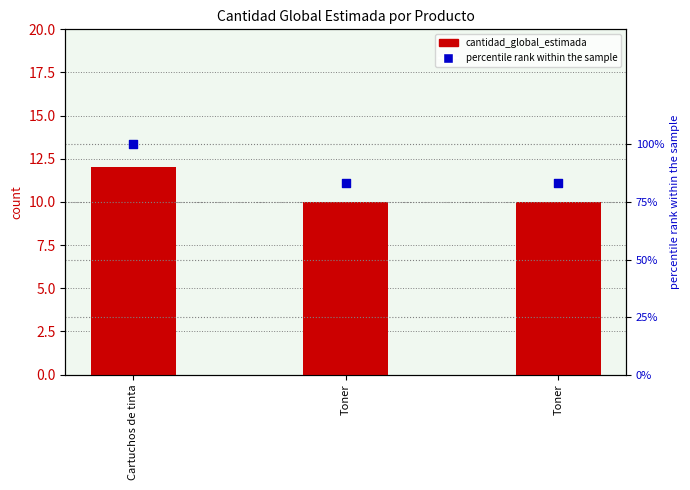

At which category is the sum across all series the highest?

Cartuchos de tinta